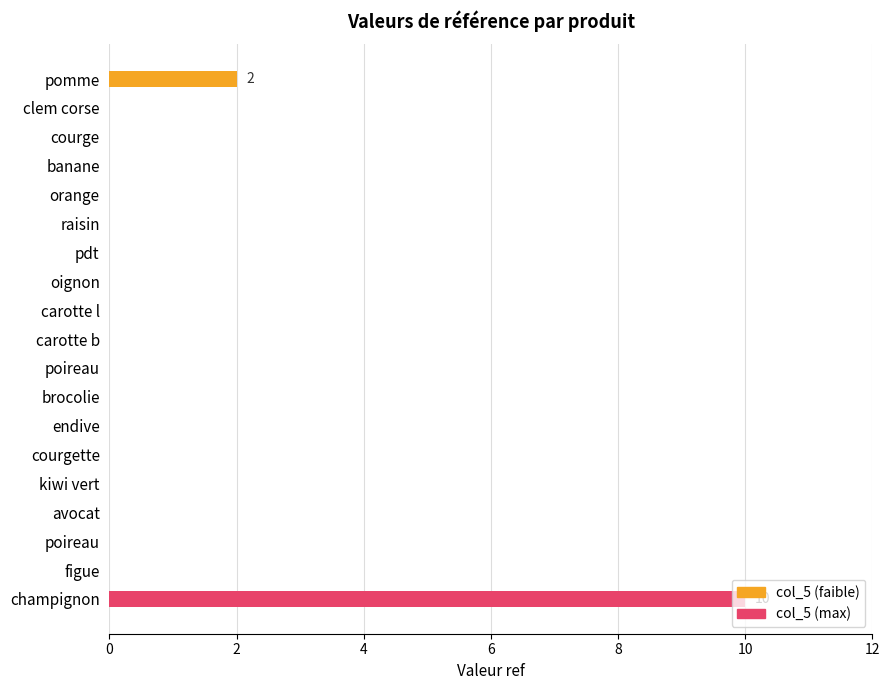

What is the average value?

1